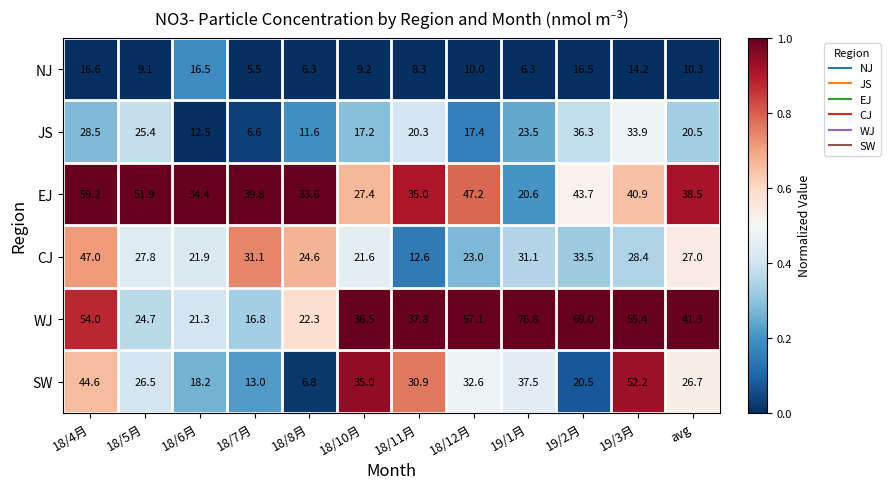

How many categories are shown in the chart?

12